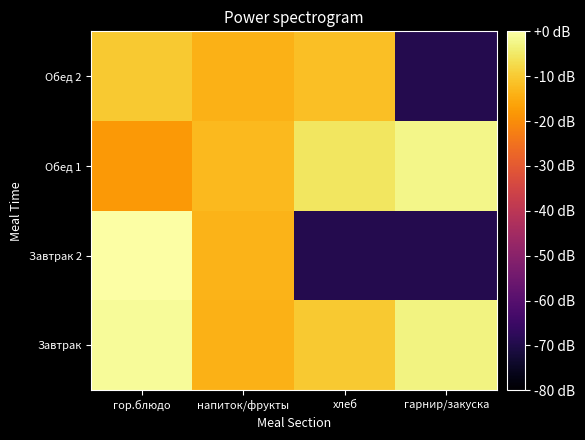

Rank the series by their maximum value, from lowest to highest.

Обед 2, Обед 1, Завтрак, Завтрак 2